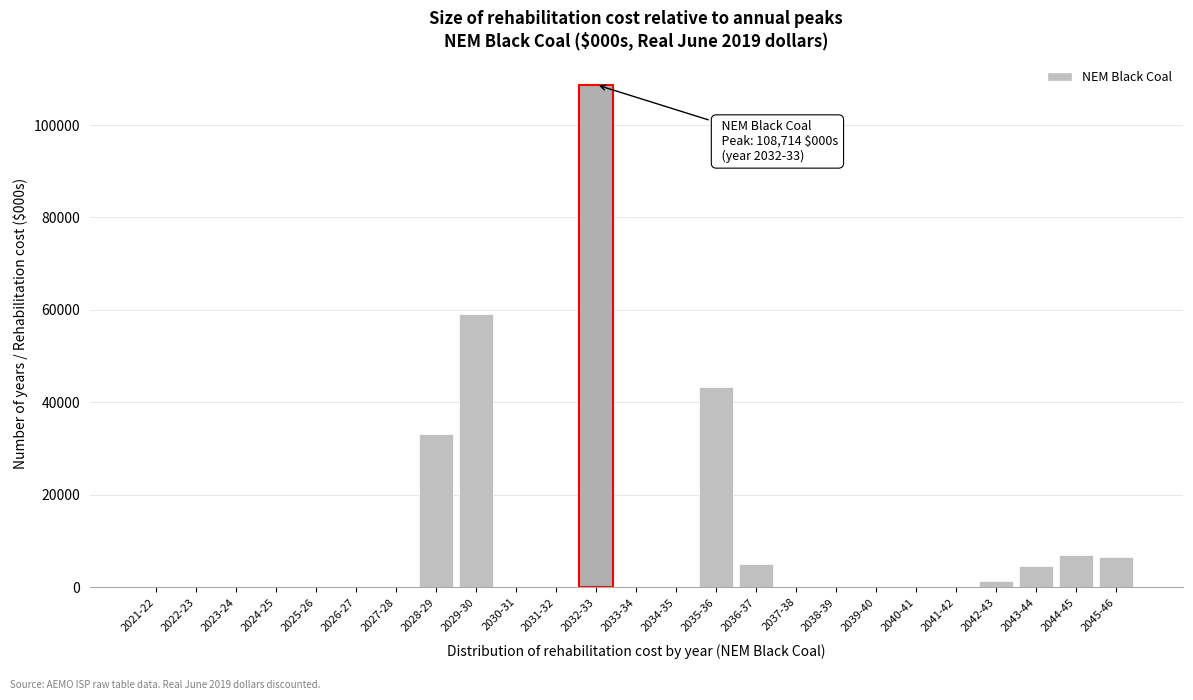

What is the sum of all values?

268791.1